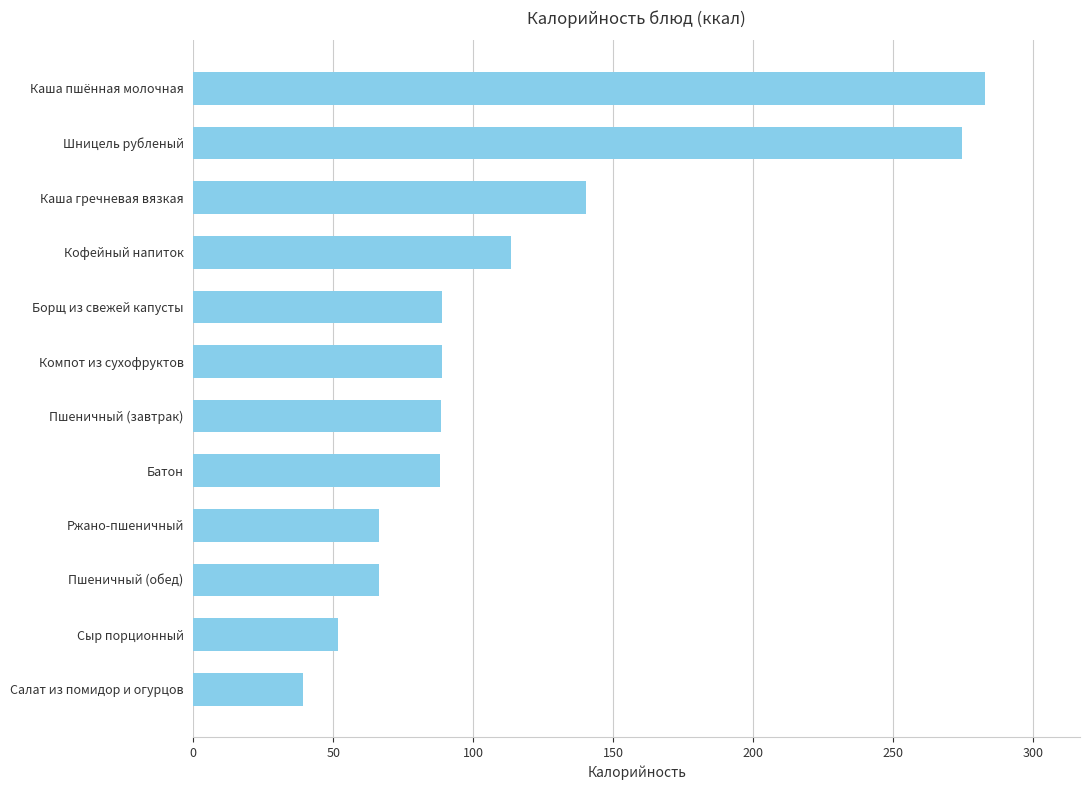

At which label is the value closest to 160?

Каша гречневая вязкая